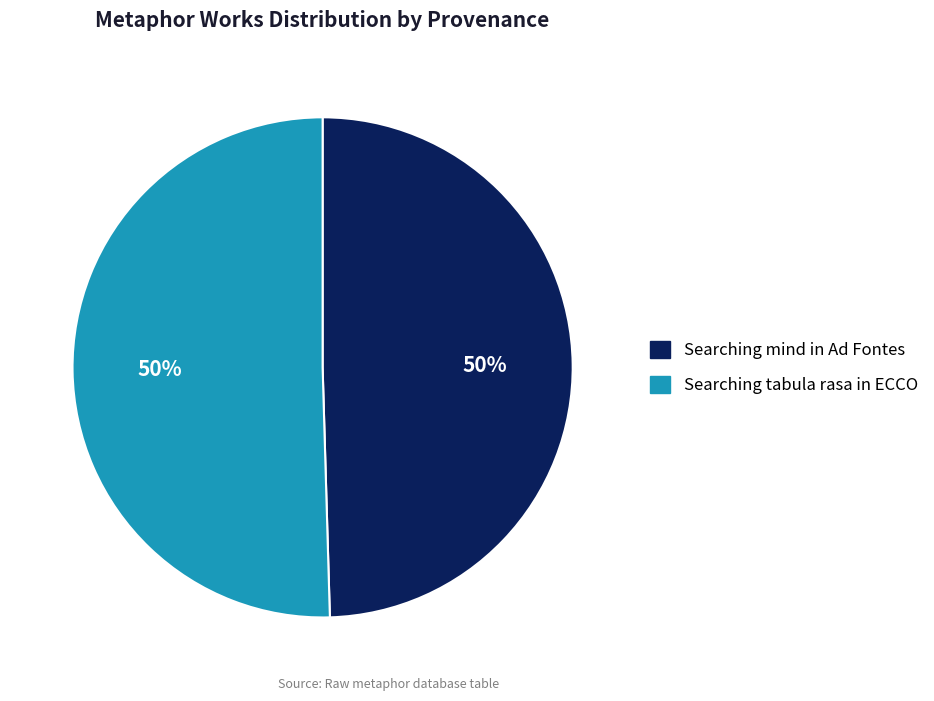

Count the number of slices in the pie.

2